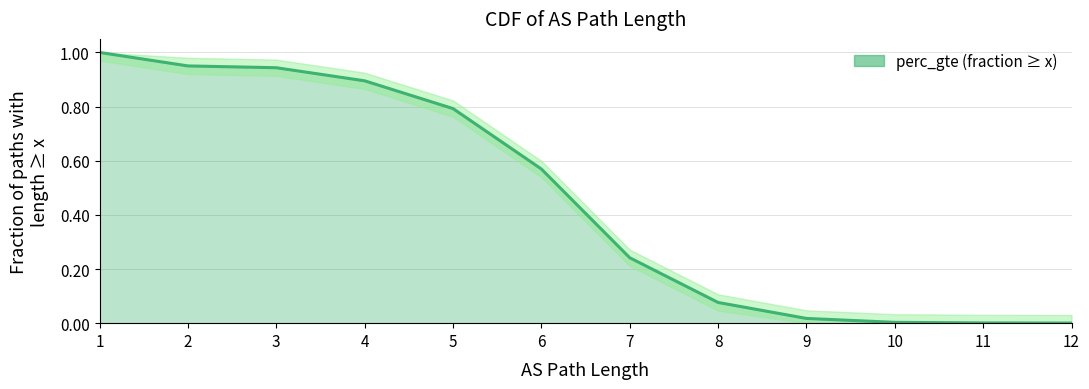

What is the difference between the values at 9 and 8?

0.1